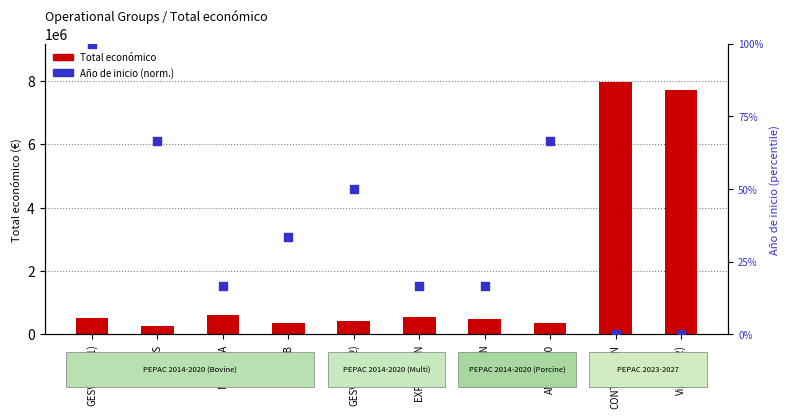

Which series has the largest total across all categories?

Total económico